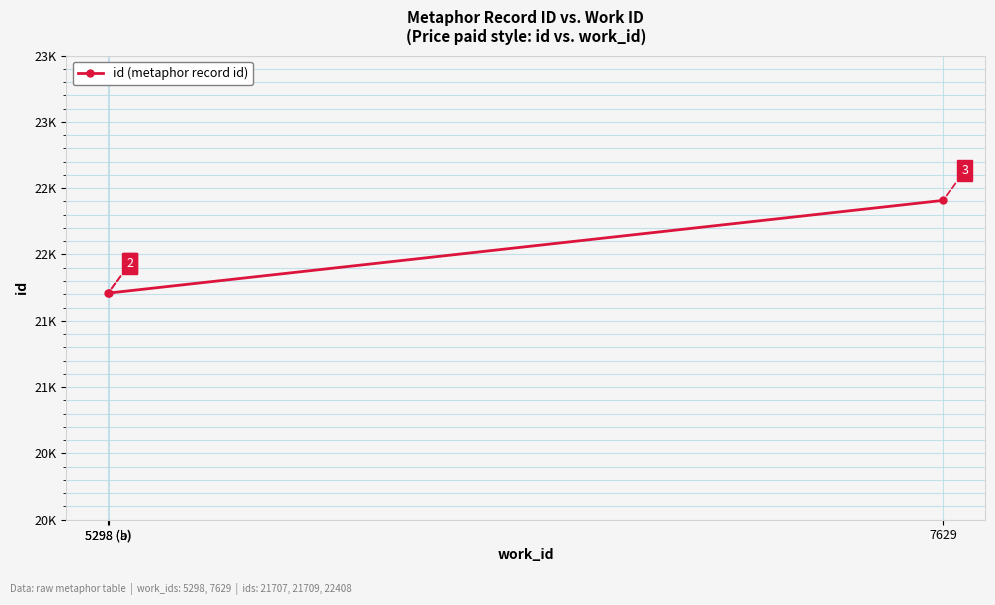

How many values are below 21709?

1